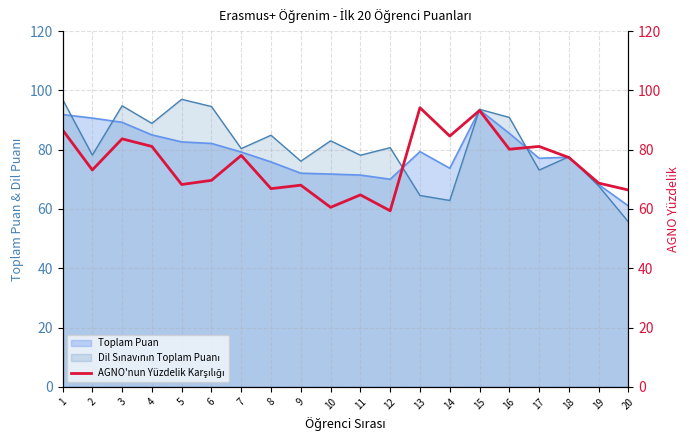

Is it true that the value at 14 is 84.6?

True